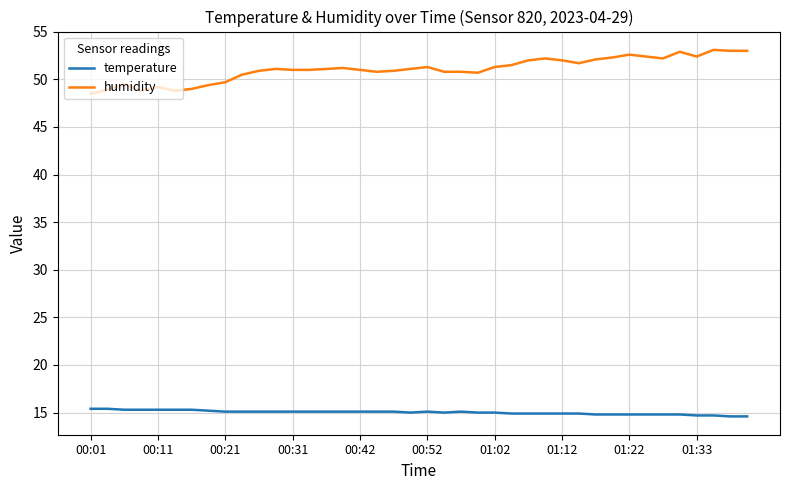

What are all the series names shown in the legend?

temperature, humidity